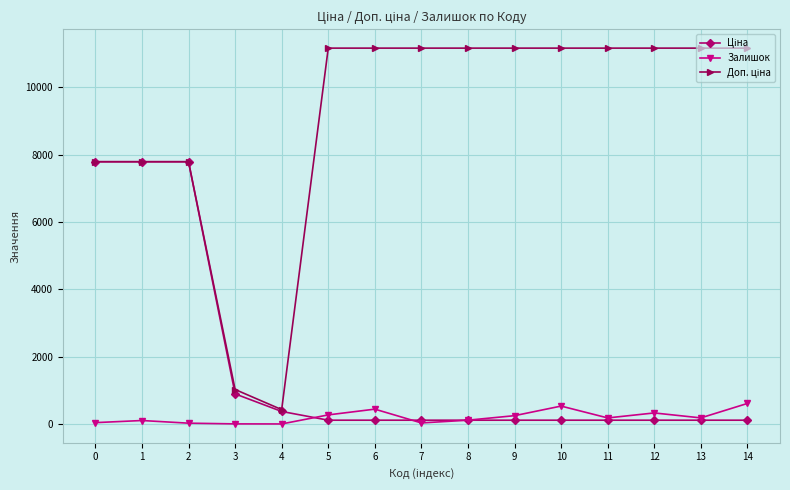

What is the maximum value shown in the chart?

11169.0